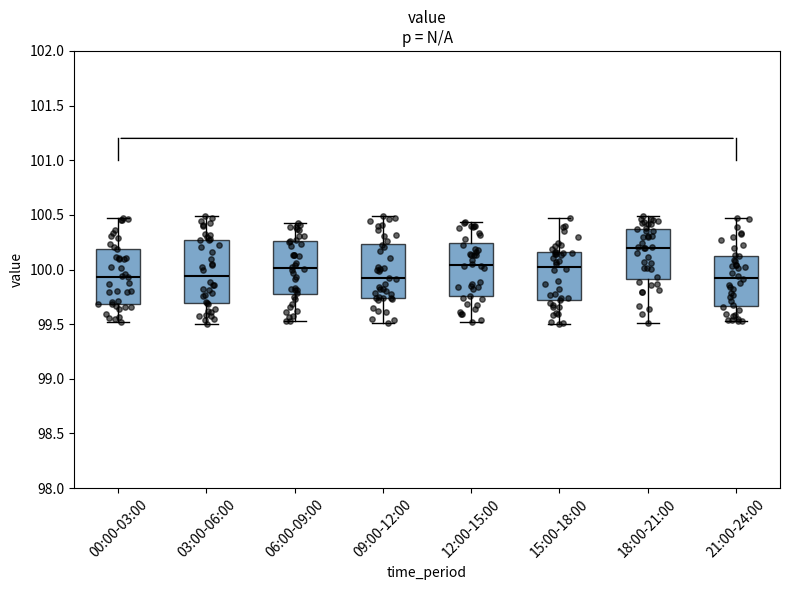

Which box is the tallest, from its lower edge to its upper edge?

03:00-06:00